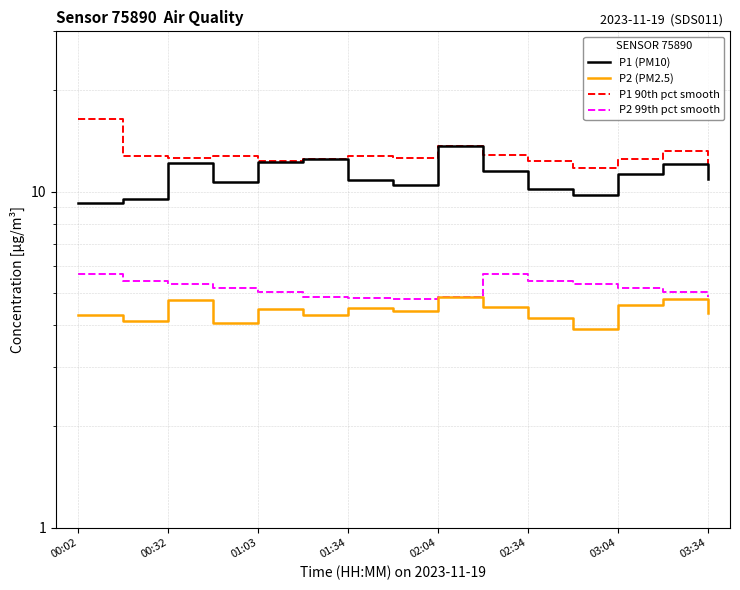

How many lines are shown in the chart?

4